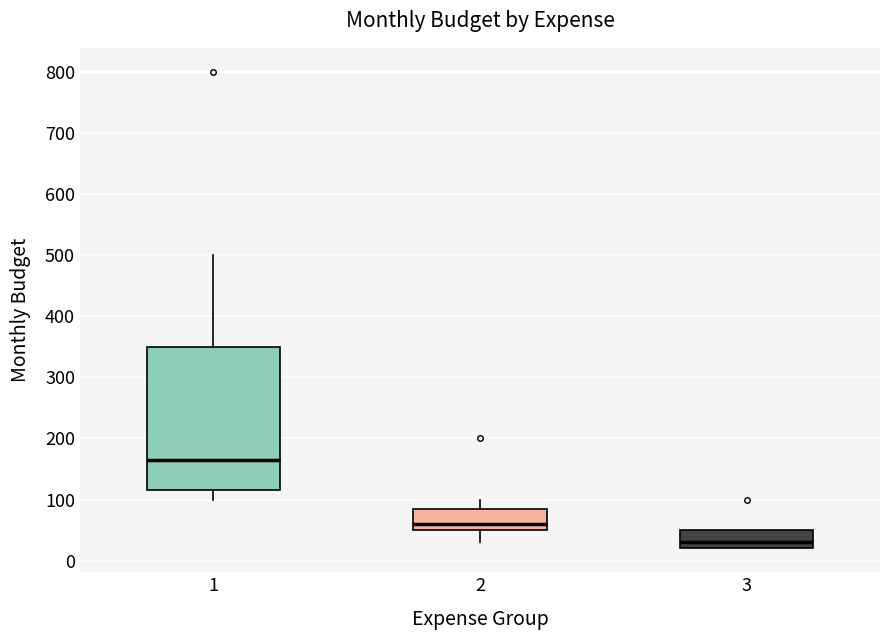

Comparing the boxes themselves (not the whiskers), which one is the tallest?

1